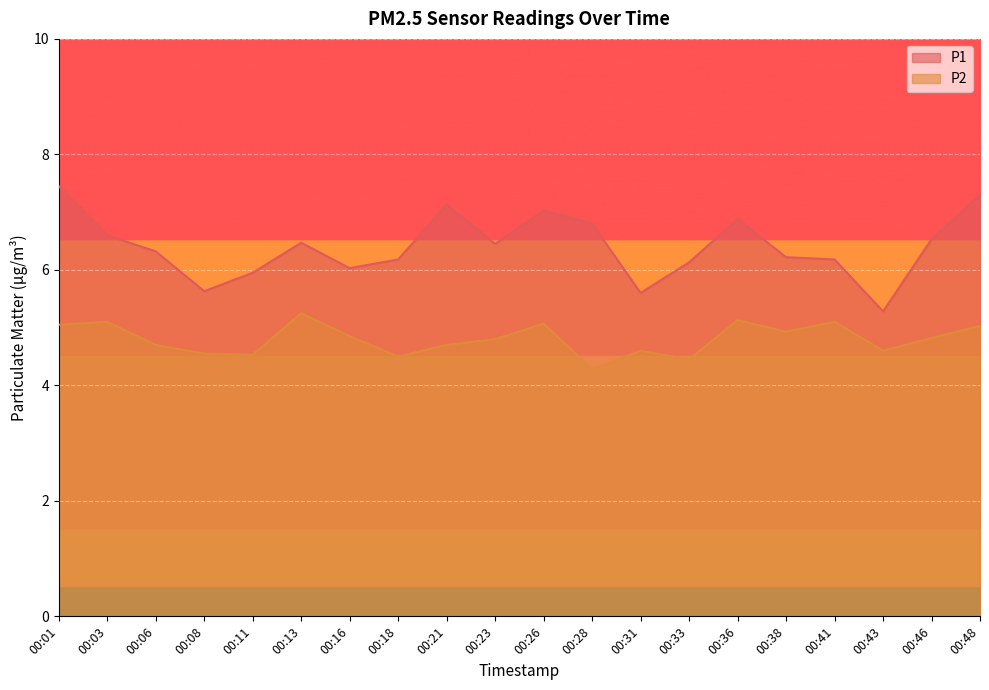

How many lines are shown in the chart?

2